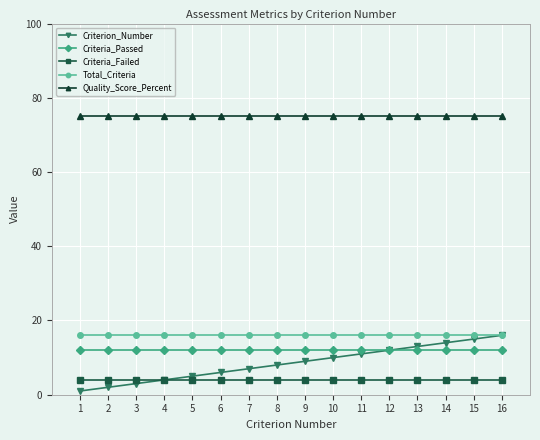

Reading left to right, transcribe all the data shown in this chart.

Criterion_Number: 1	2	3	4	5	6	7	8	9	10	11	12	13	14	15	16
Criteria_Passed: 12	12	12	12	12	12	12	12	12	12	12	12	12	12	12	12
Criteria_Failed: 4	4	4	4	4	4	4	4	4	4	4	4	4	4	4	4
Total_Criteria: 16	16	16	16	16	16	16	16	16	16	16	16	16	16	16	16
Quality_Score_Percent: 75	75	75	75	75	75	75	75	75	75	75	75	75	75	75	75